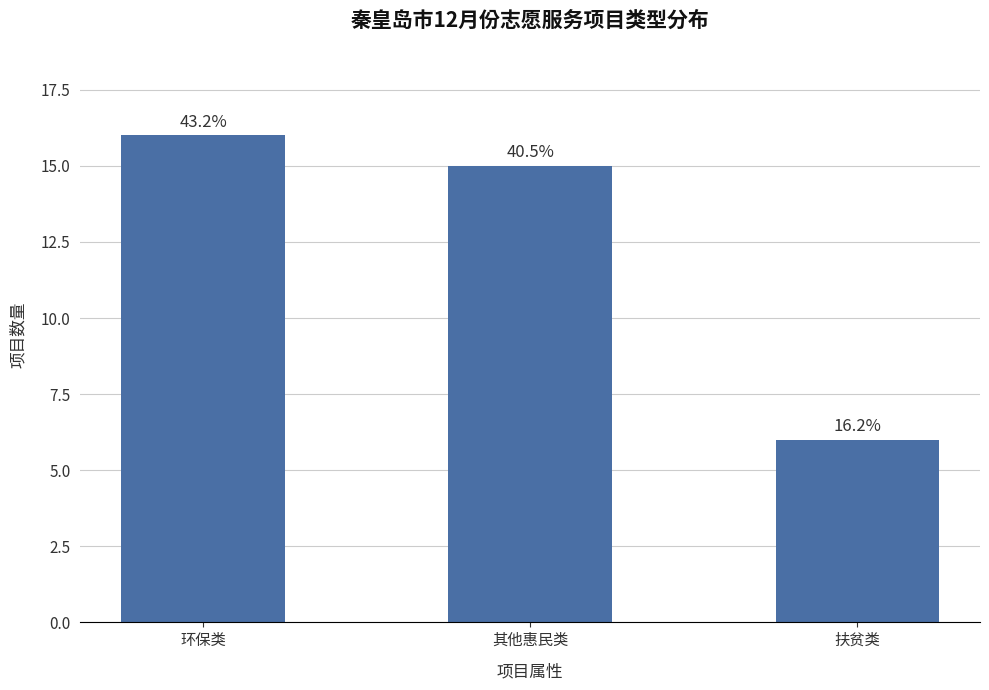

How many bars are there in total?

3